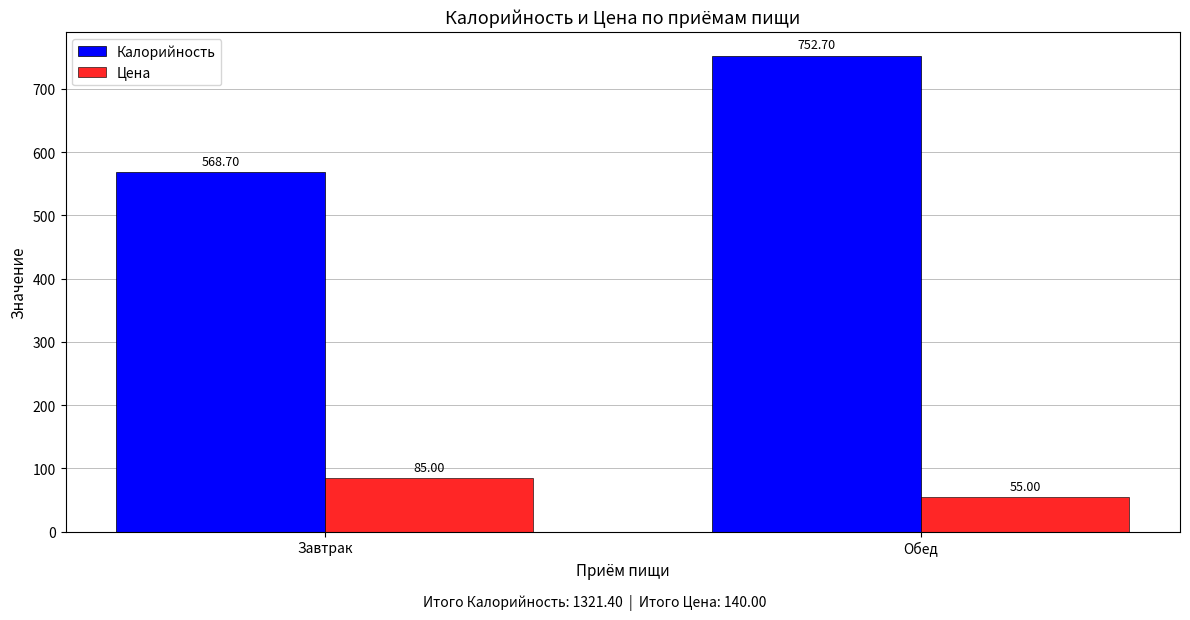

Which category has the highest value across all series?

Обед